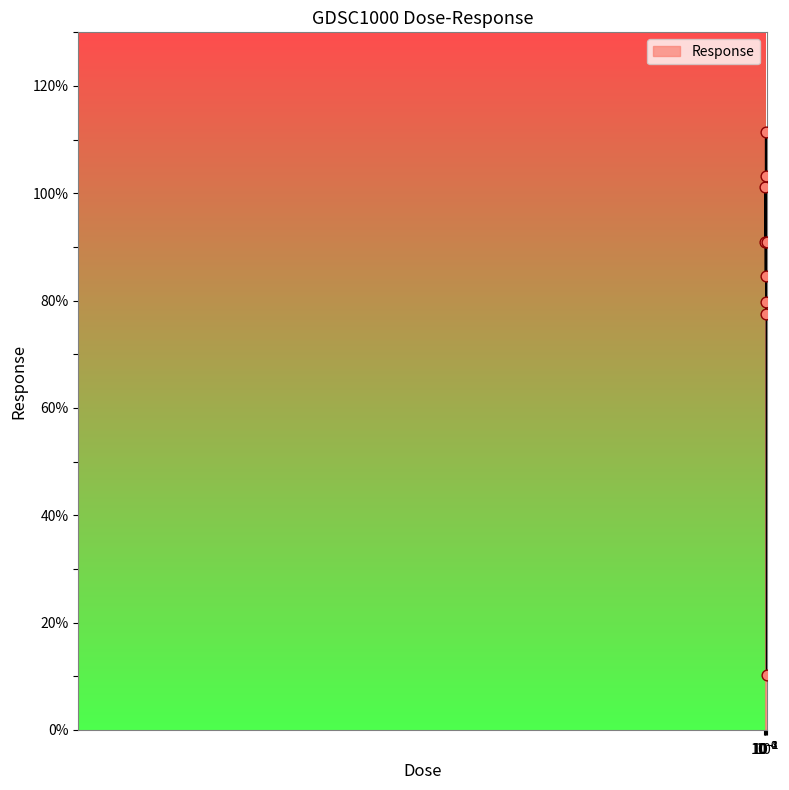

What is the smallest value displayed?

10.3